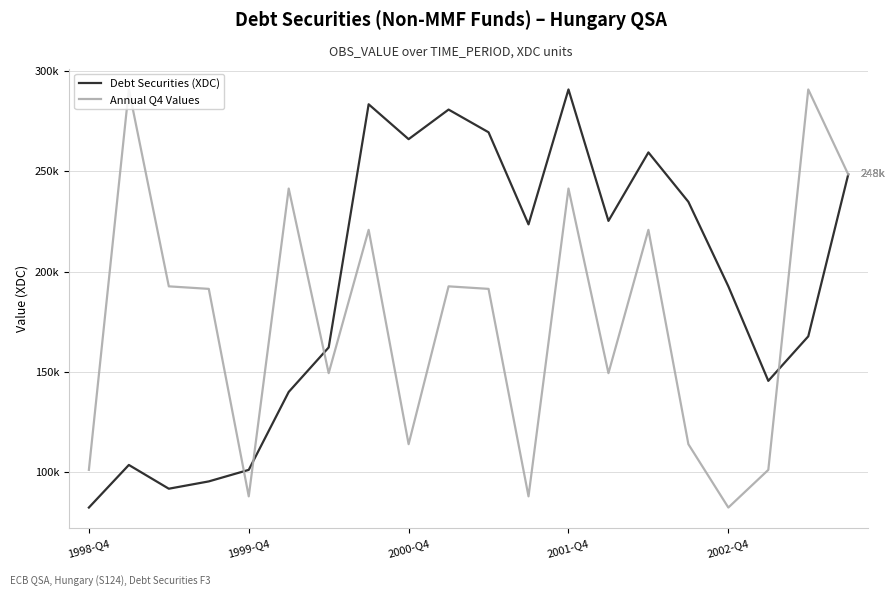

True or false: Debt Securities (XDC) has more than 2 interior local peaks.

True